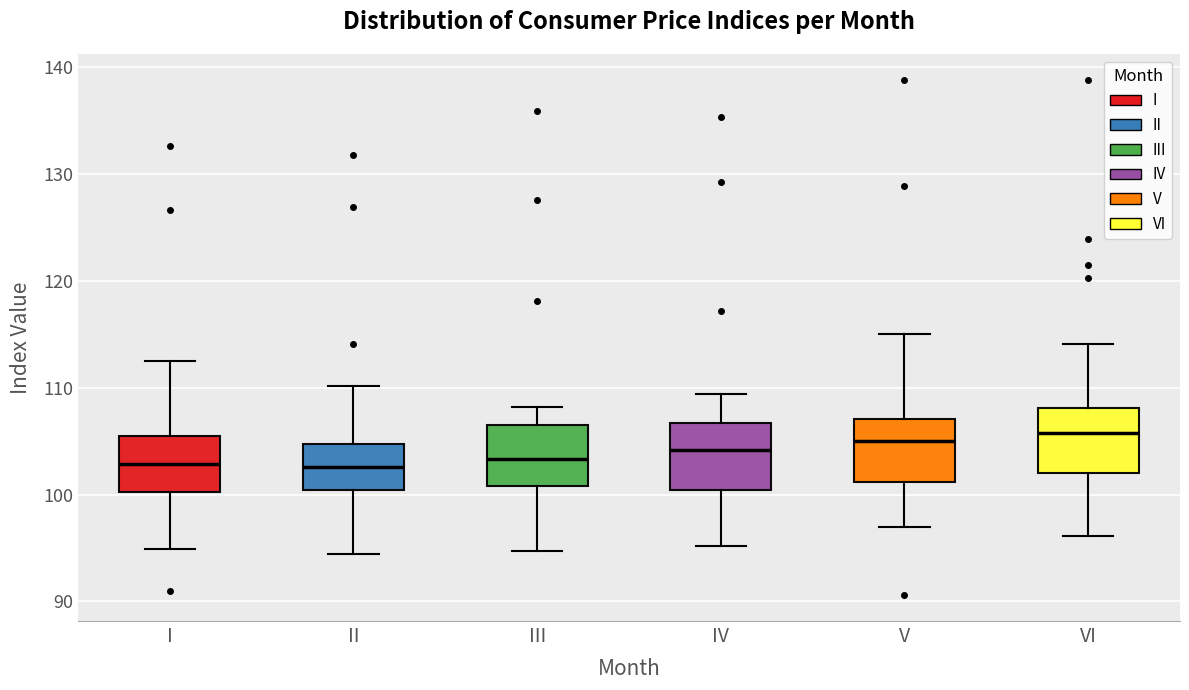

Where does the median line of the box for V sit on the y-axis? The values are not printed on the chart, so give them approximately, as read against the axis.

105